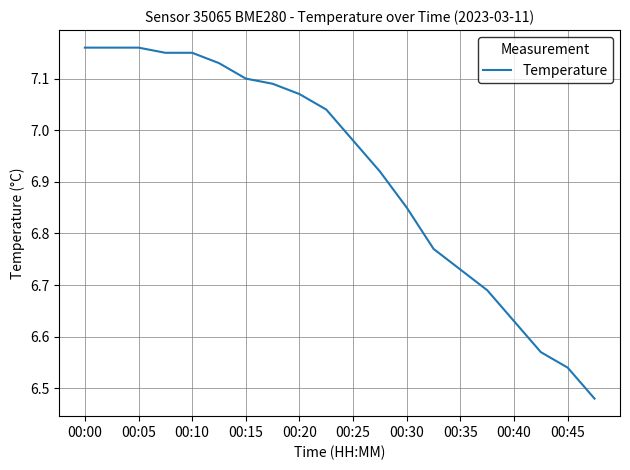

What is the difference between the maximum and minimum values?

0.7